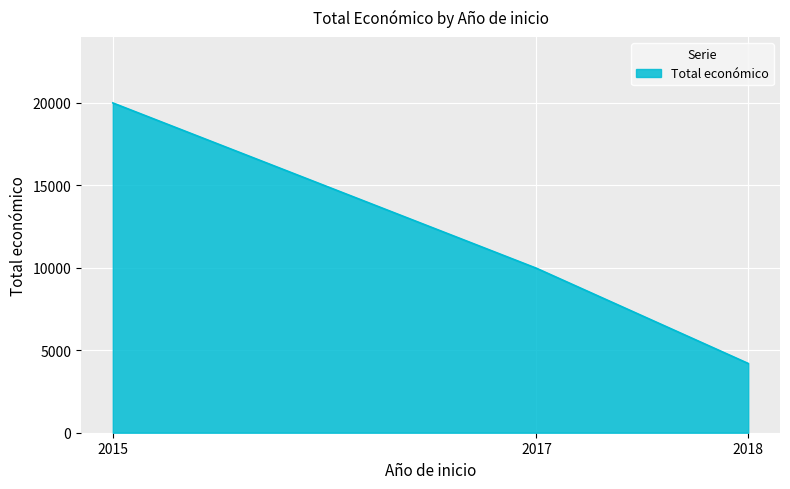

Does the chart display data point markers on the line(s)?

No